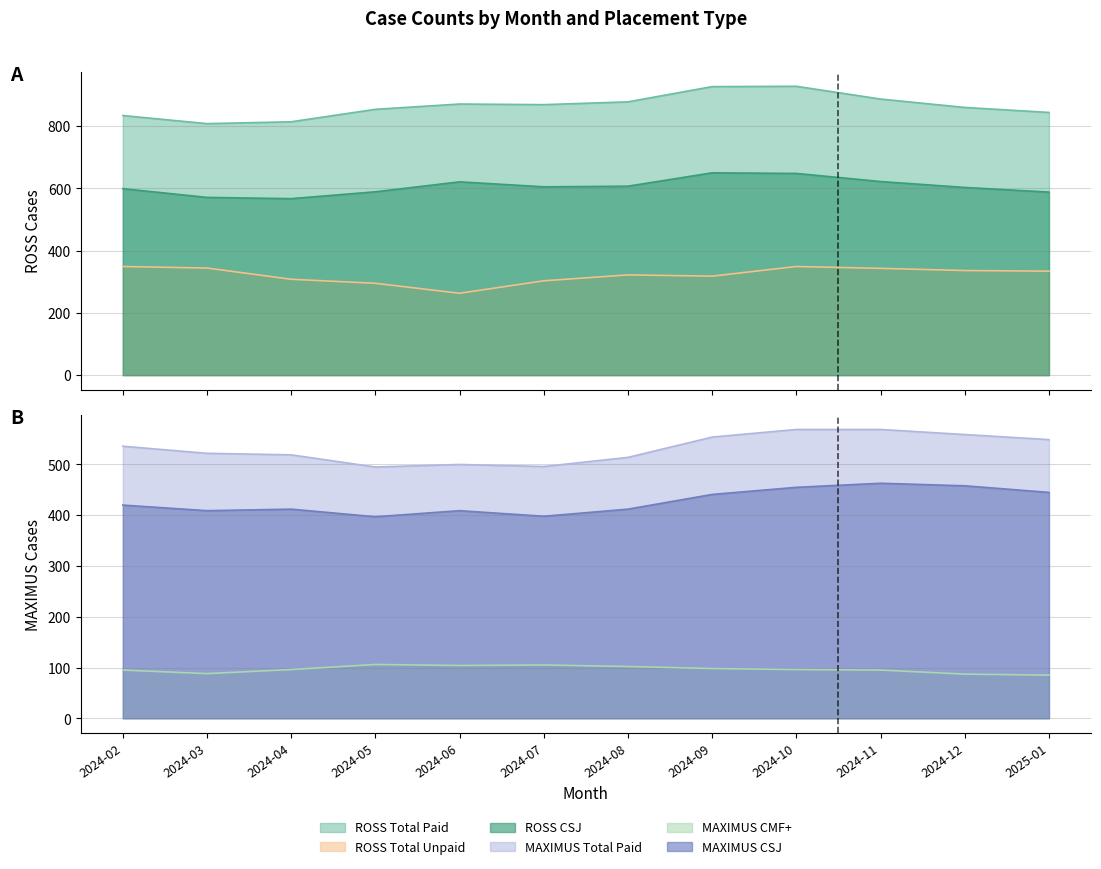

Reading left to right, extract all data points from this chart.

ROSS Total Paid: 834	808	814	854	871	869	878	927	928	887	860	844
ROSS Total Unpaid: 349	344	308	295	263	303	322	318	349	343	336	334
MAXIMUS Total Paid: 536	522	519	495	500	496	514	554	569	569	559	549
MAXIMUS CMF+: 95	88	96	106	104	105	102	98	96	95	87	85
ROSS CSJ: 599	571	567	589	621	605	607	650	648	622	603	588
MAXIMUS CSJ: 420	409	412	397	409	398	412	441	455	463	458	445